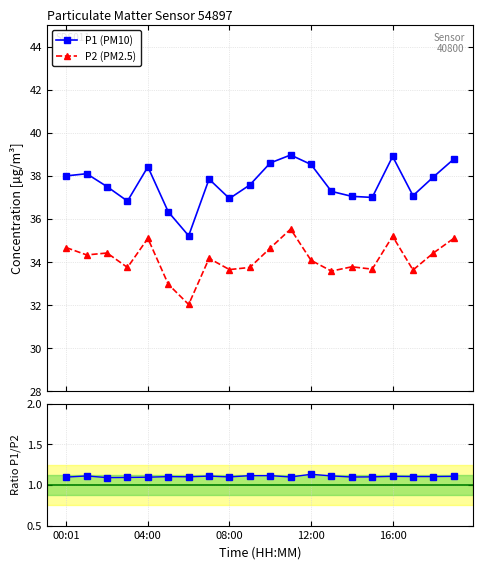

What is the minimum value for P1 (PM10)?

35.2